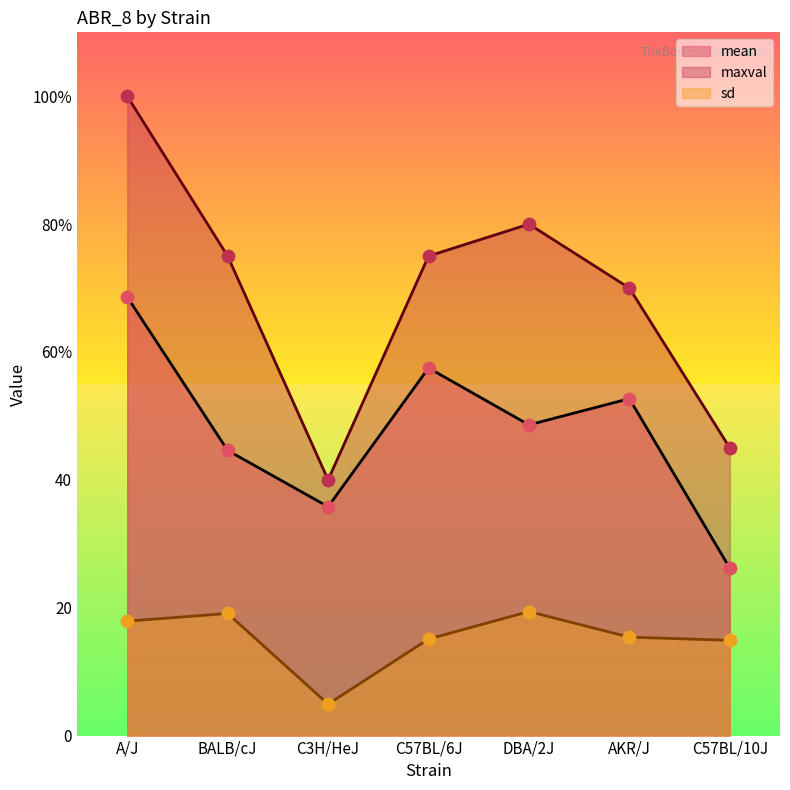

What is the total value across all series at DBA/2J?

148.0